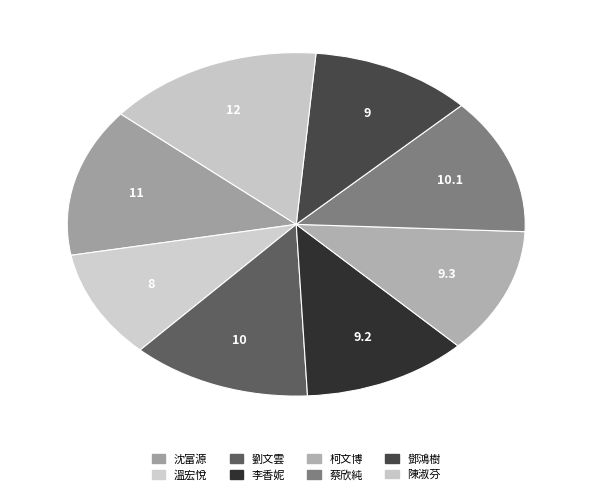

Does any single category account for the majority?

No